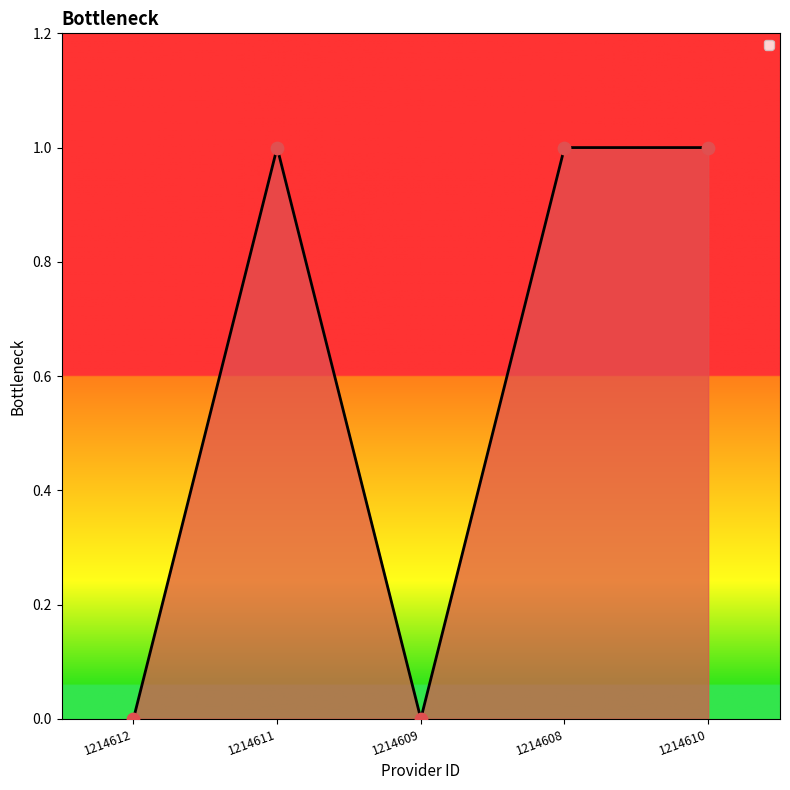

What is the change in value from 1214612 to 1214608?

+1